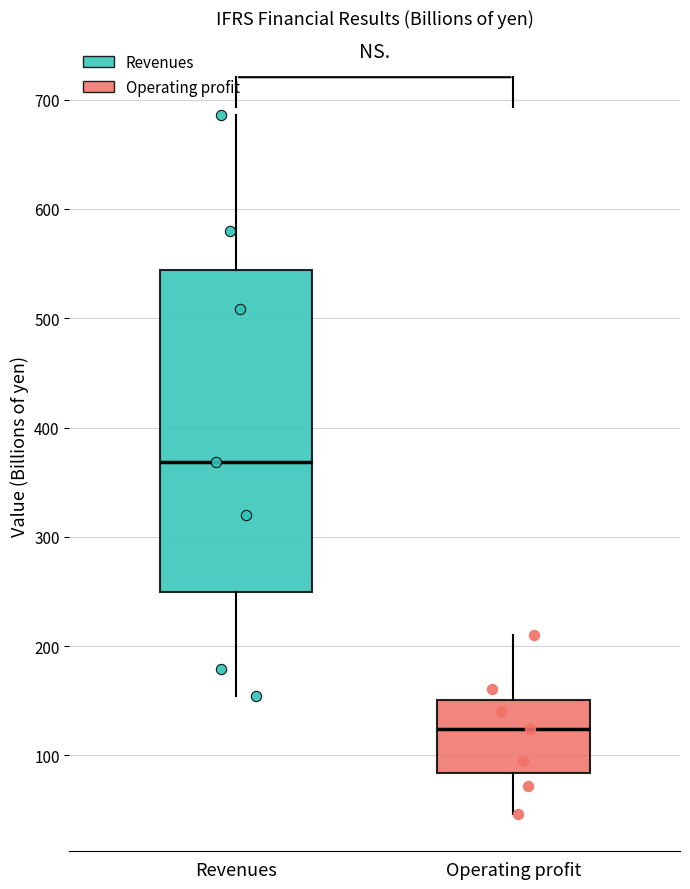

Reading left to right, read every box against the y-axis: the position of its median line, the range the box covers, and the ends of its whiskers. The values are not printed on the chart, so give them approximately, as read against the axis.

Revenues: median 370, box 250 to 540, whiskers 150 to 690
Operating profit: median 120, box 80 to 150, whiskers 50 to 210